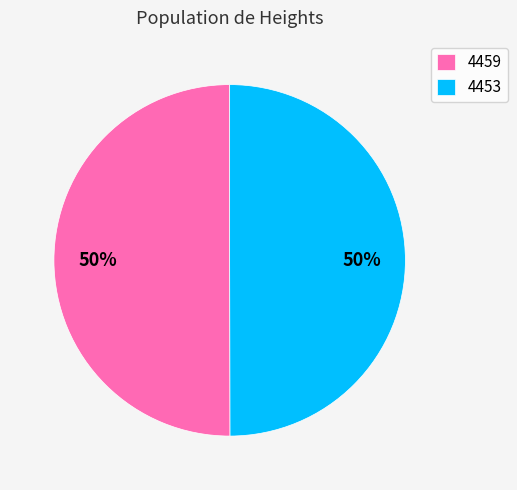

How many segments does this pie chart have?

2